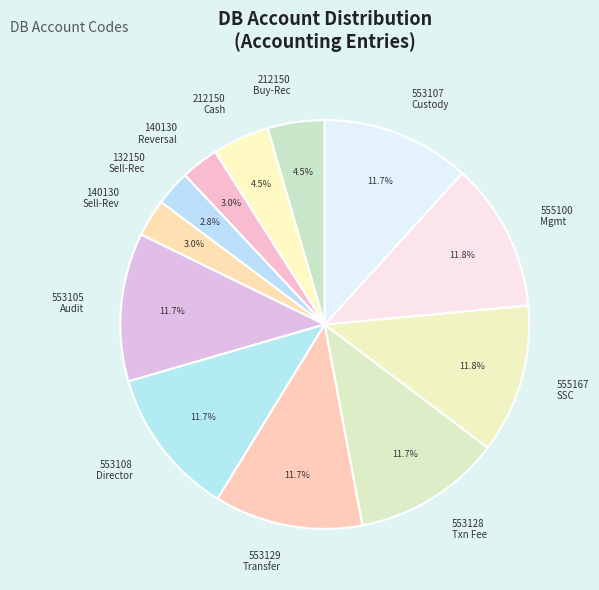

Is there a majority slice in this chart?

No